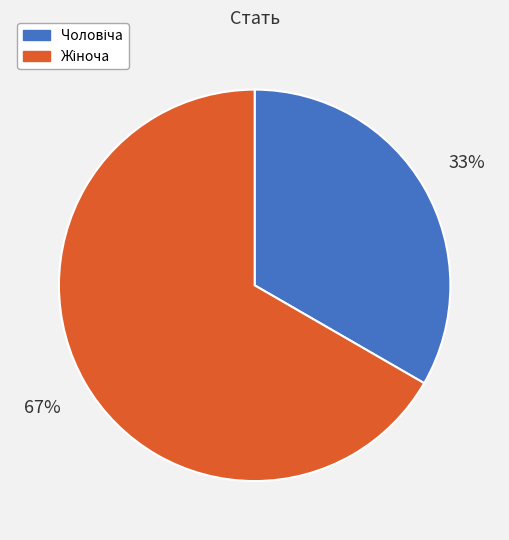

Does any single category account for the majority?

Yes